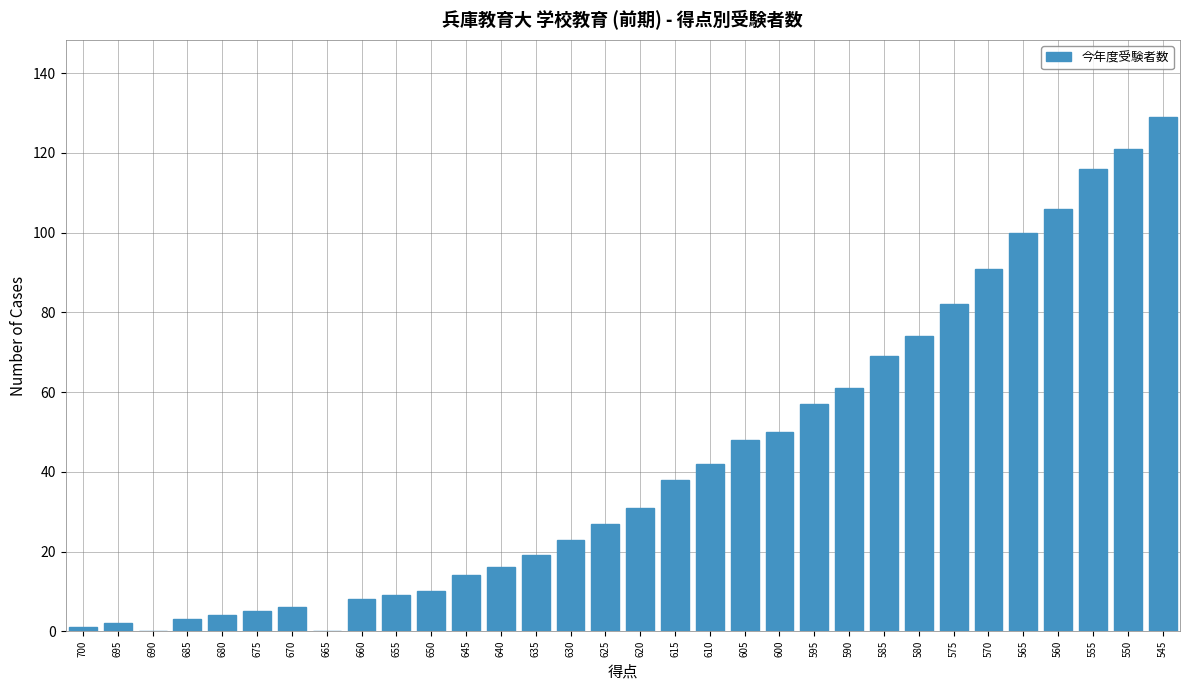

Approximately how many times larger is the value at 595 compared to 660?

7.1